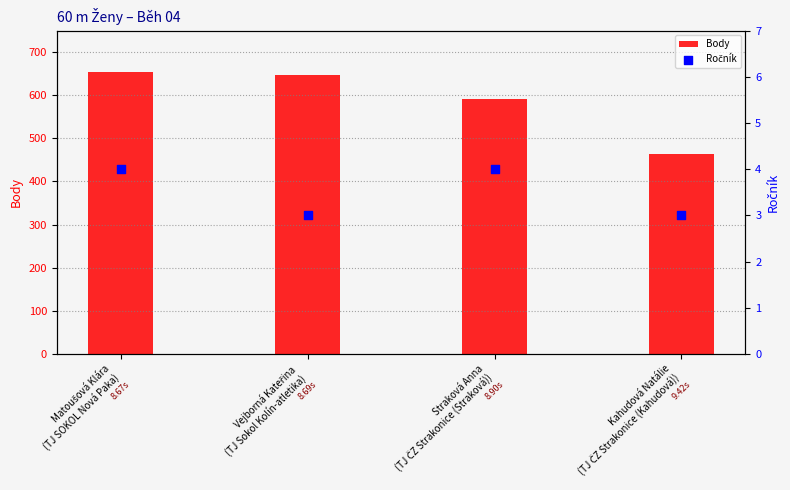

Which series reaches the maximum Y coordinate?

Body